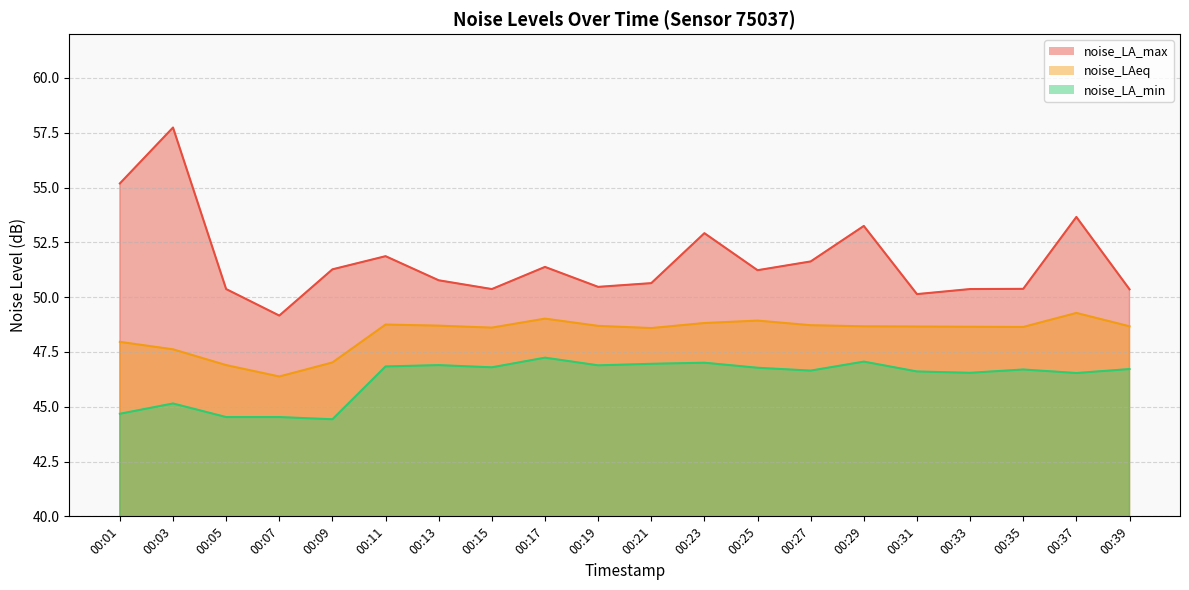

Which category has the highest value in the noise_LA_min series?

00:17